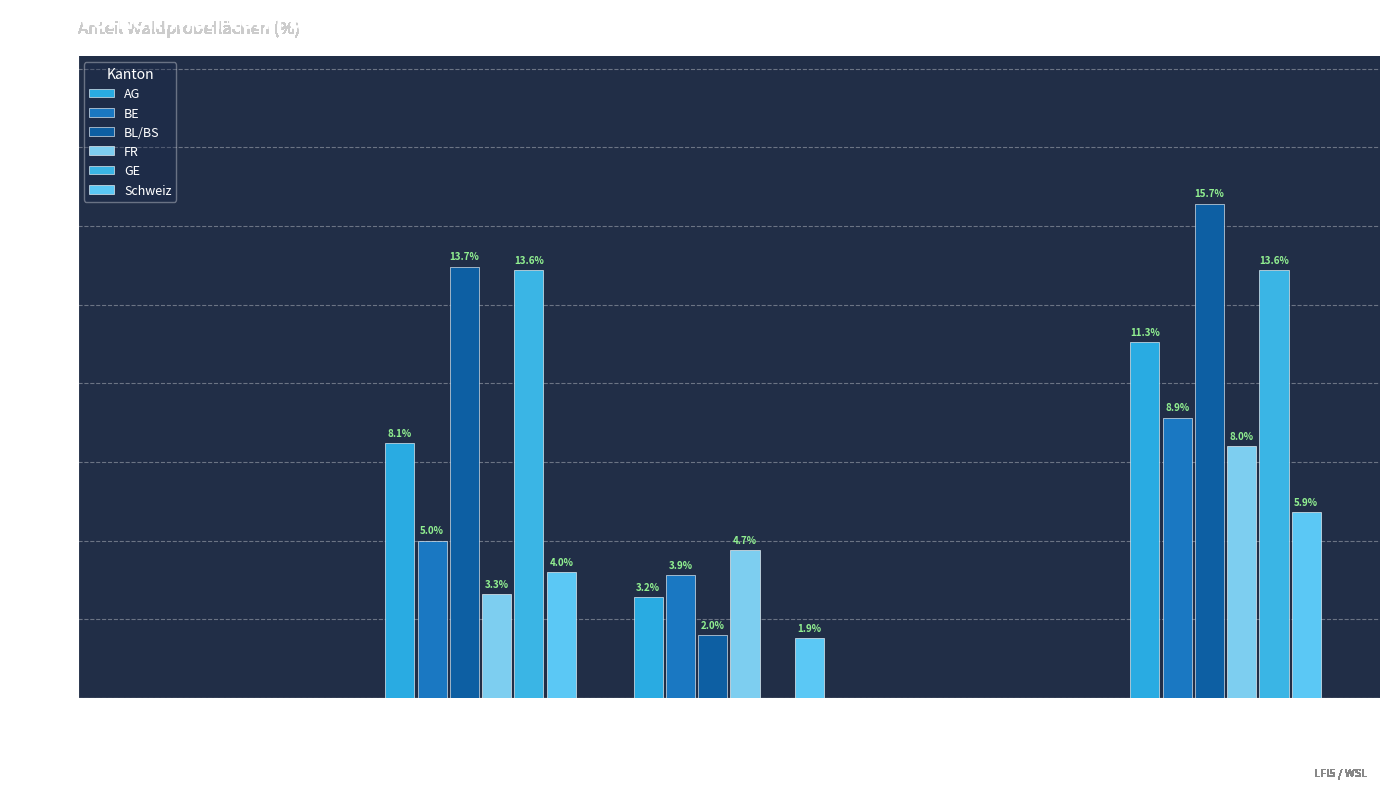

What is the spread (max minus min) of values at Spurtyp 2 (mässige Störung)?

4.7